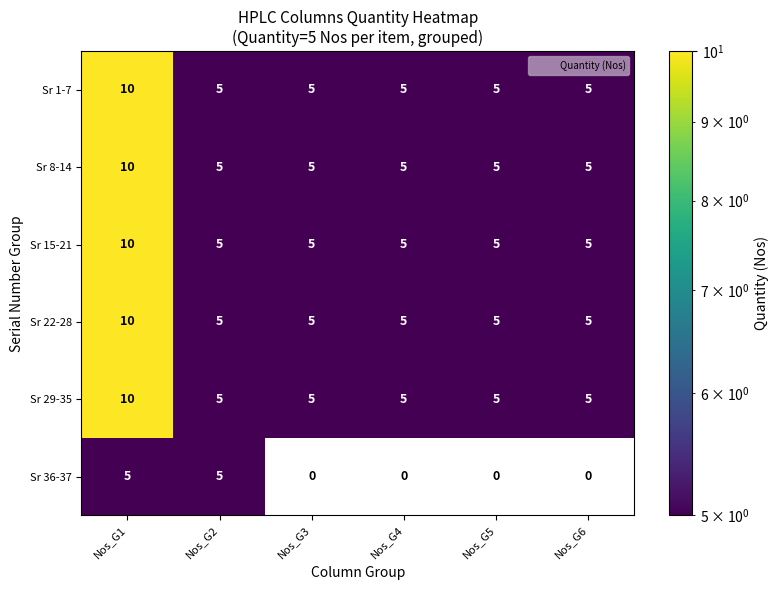

At which category does the chart reach its peak across all series?

Nos_G1